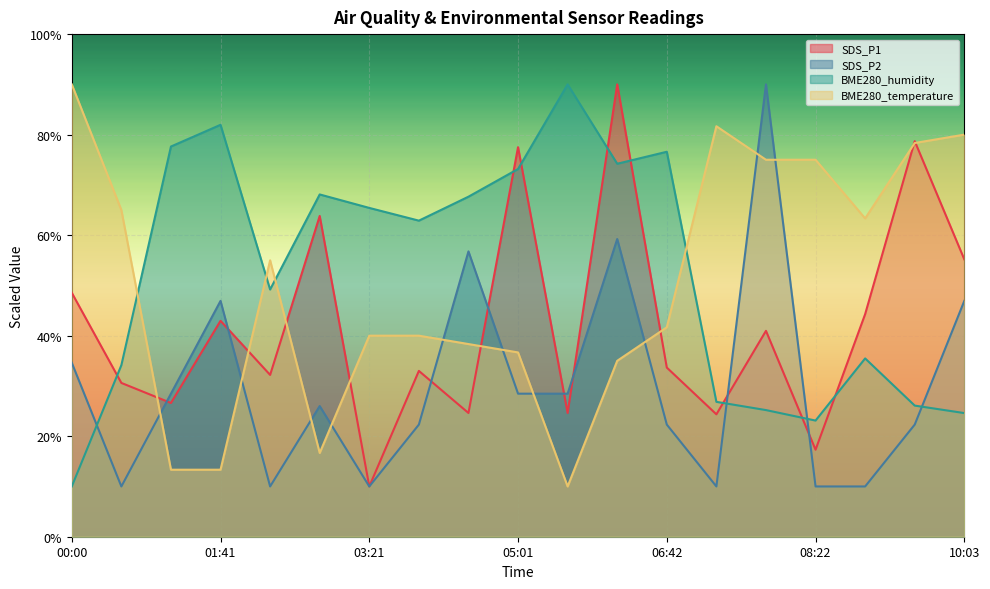

Count the number of categories in the chart.

19